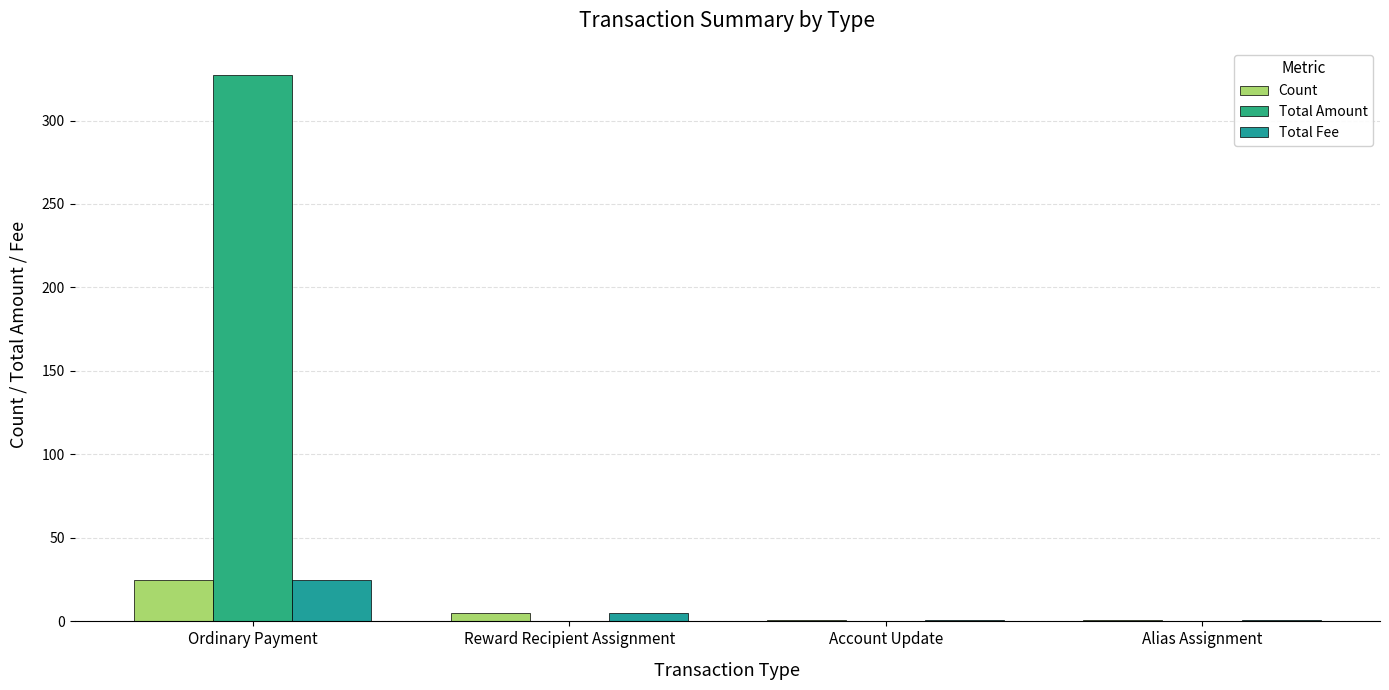

Reading left to right, extract all data points from this chart.

Count: 25.0	5.0	1.0	1.0
Total Amount: 327.2	0.0	0.0	0.0
Total Fee: 25.0	5.0	1.0	1.0